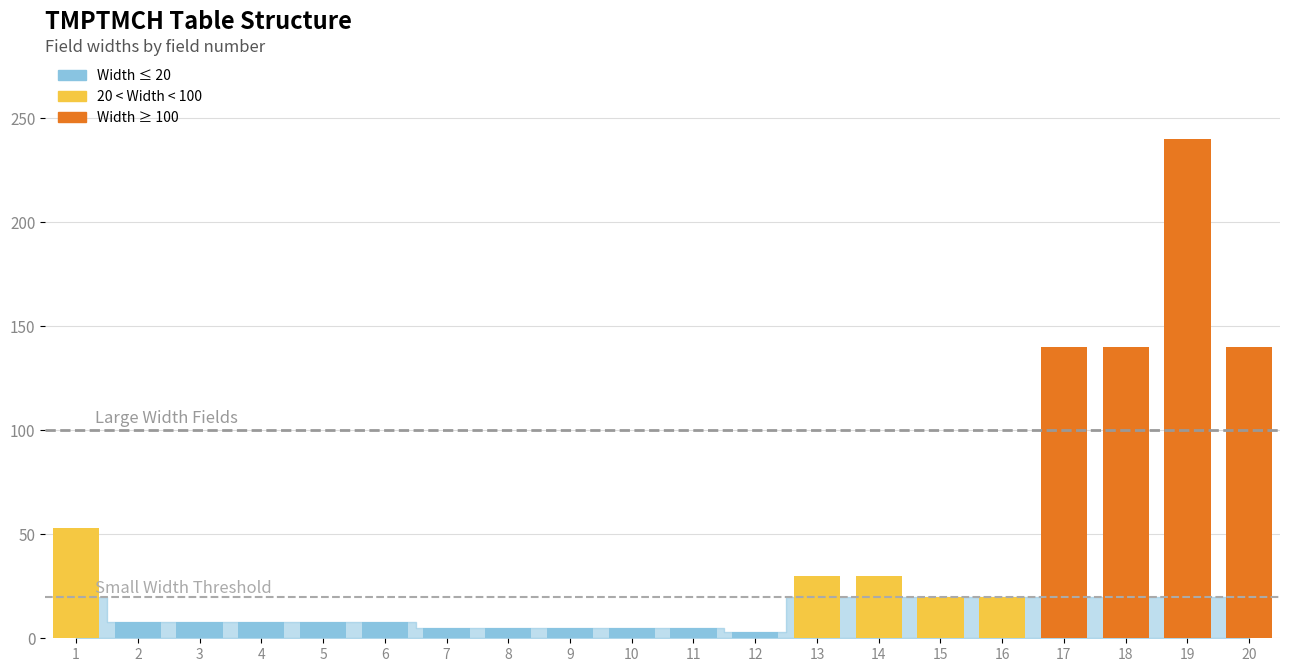

Reading left to right, transcribe all the data shown in this chart.

53	8	8	8	8	8	5	5	5	5	5	3	30	30	20	20	140	140	240	140